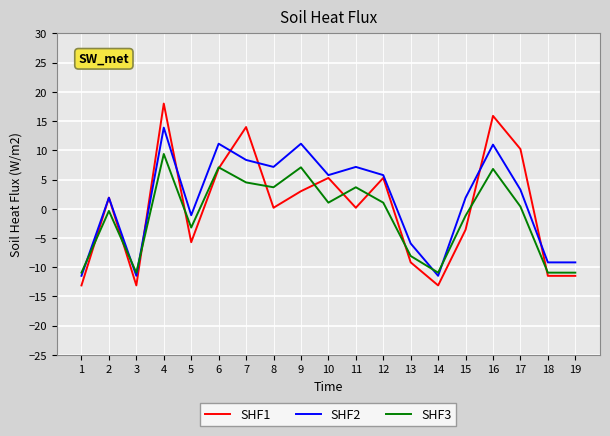

At which label is SHF1 closest to 2?

2